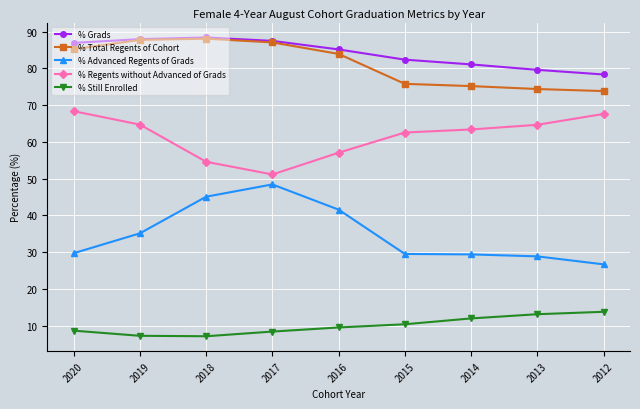

Which category has the lowest value in the % Advanced Regents of Grads series?

2012